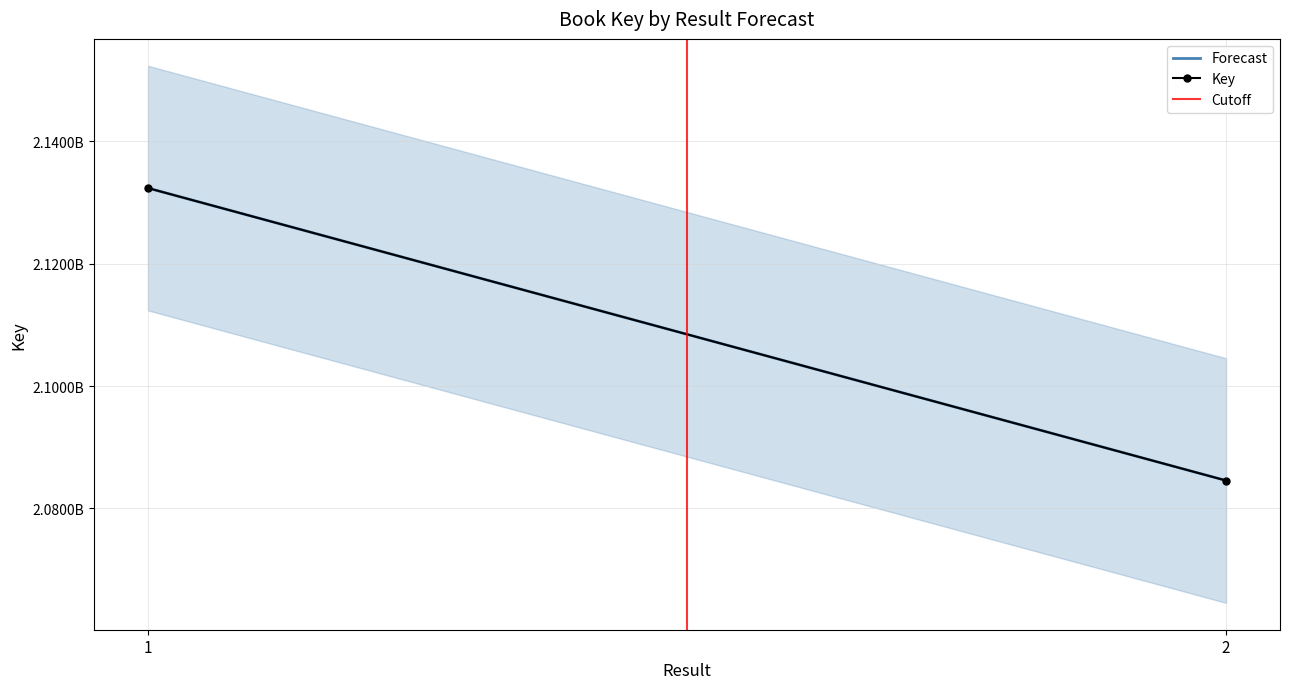

Which series changed the most between 1 and 2?

Forecast